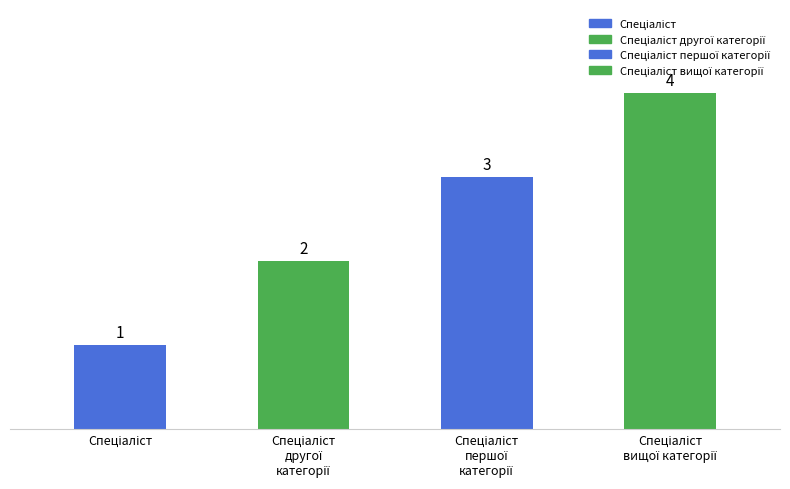

What is the sum of all values?

10